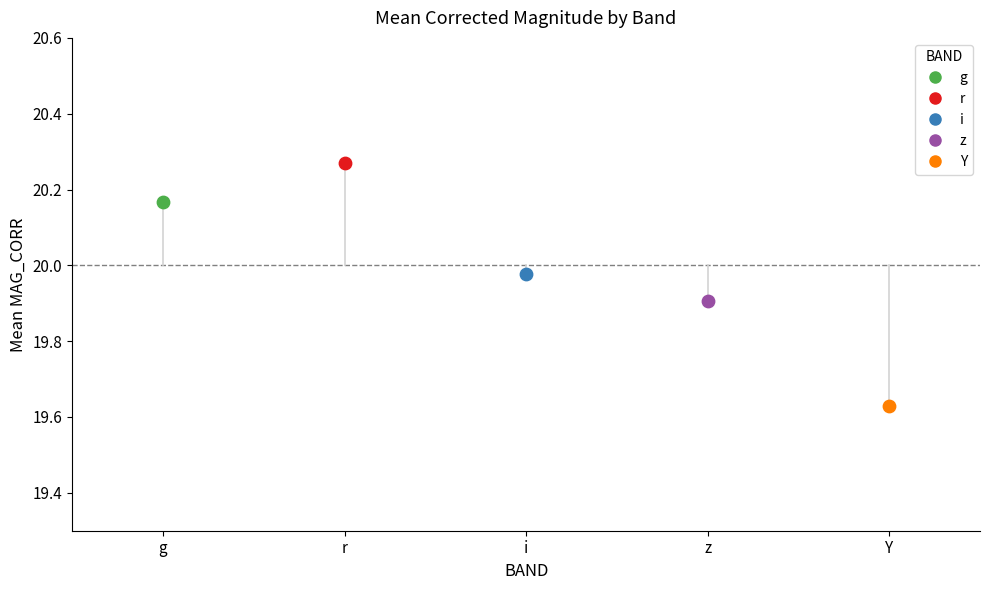

What are all the series names shown in the legend?

g, r, i, z, Y